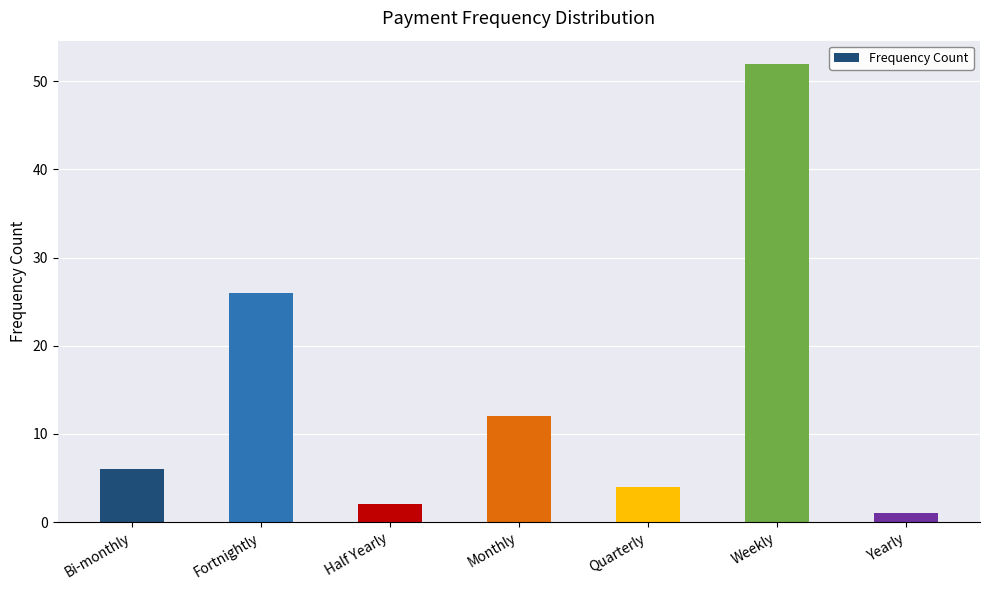

What is the difference between the values at Monthly and Half Yearly?

10